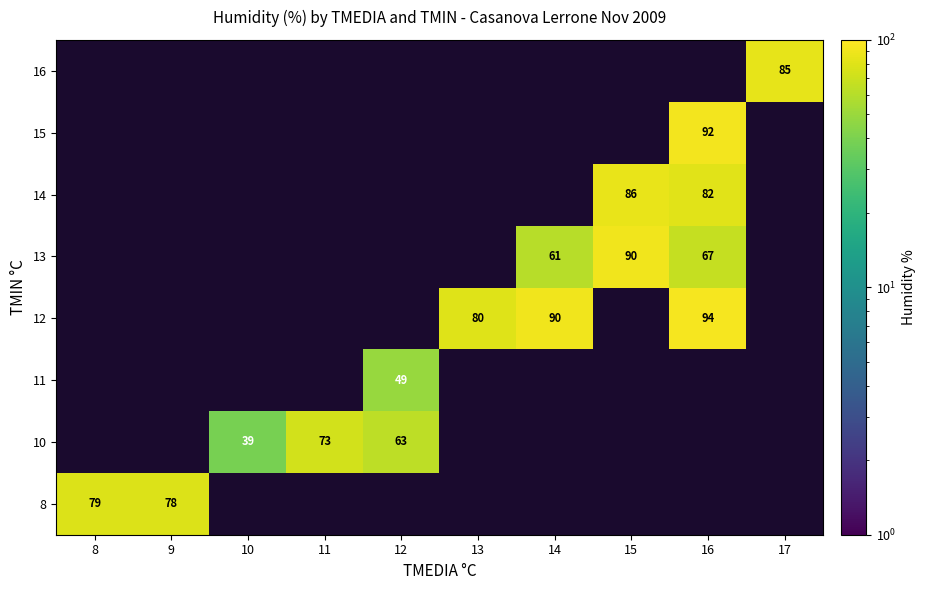

Is the value of 11 at 12 greater than the value of 13 at 15?

No